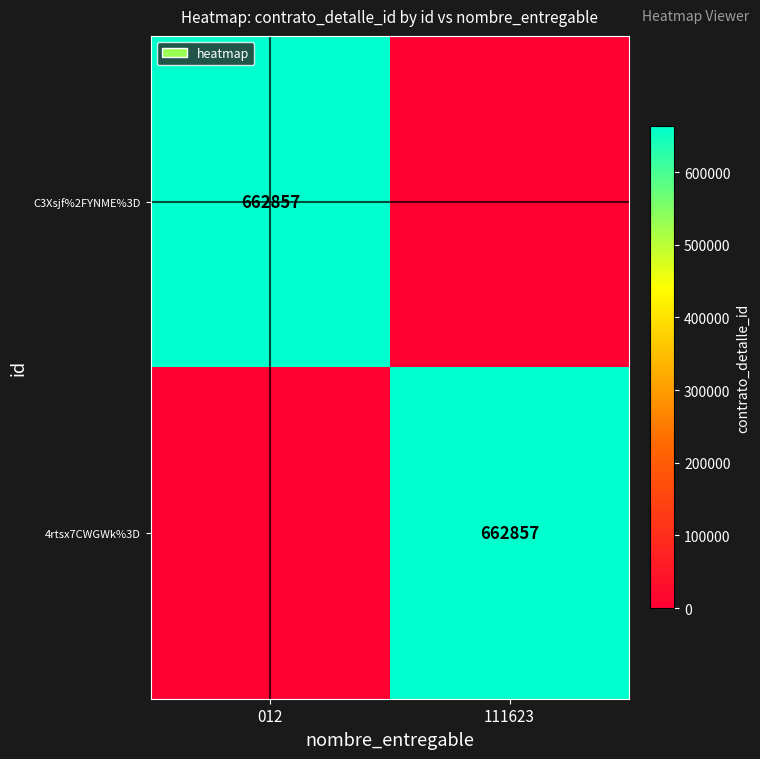

True or false: 4rtsx7CWGWk%3D has a value of 196339 at 111623.

False